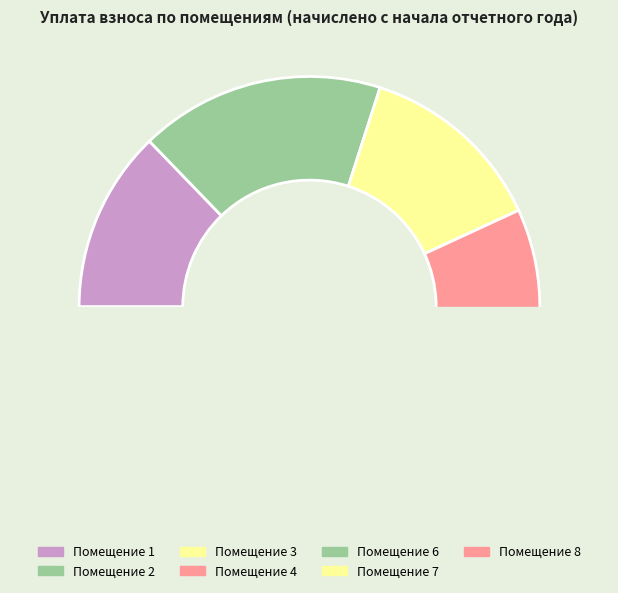

Is 4 the majority of the pie?

No